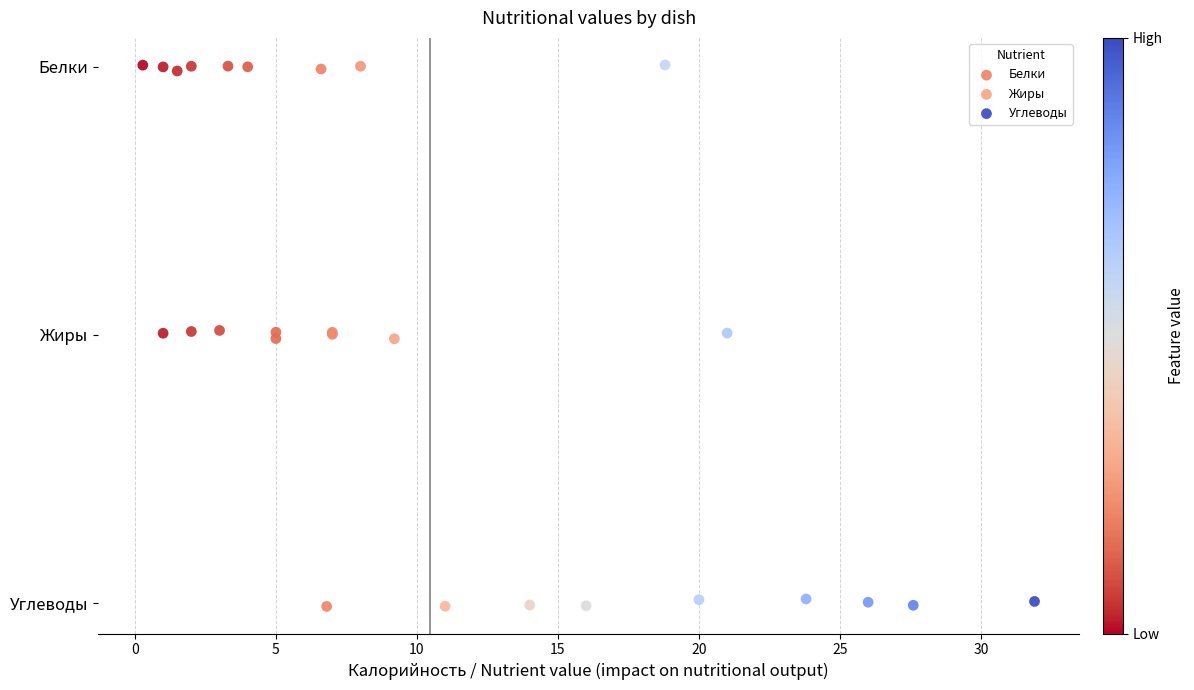

Which series reaches the maximum Y coordinate?

Белки